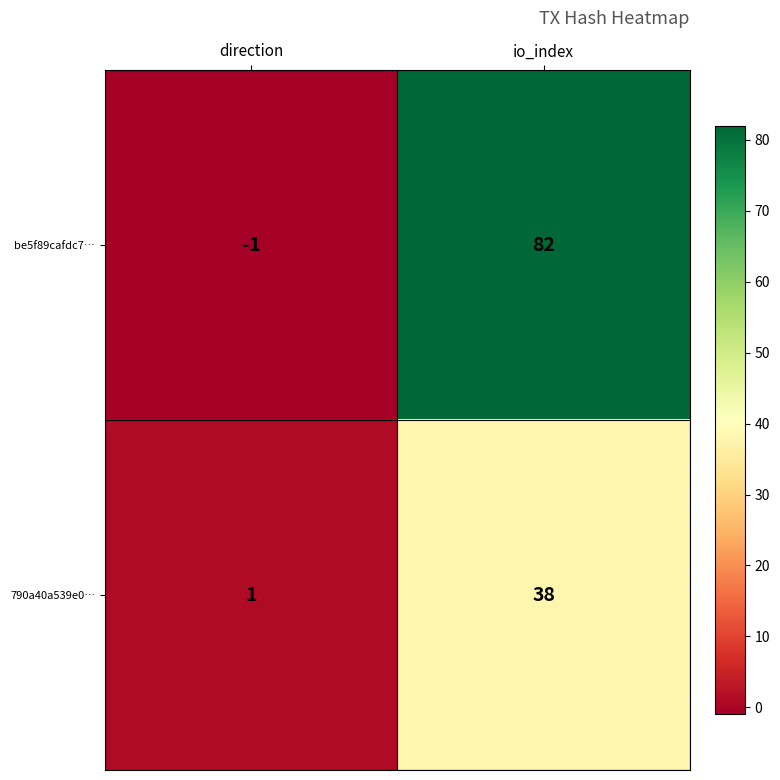

What is the average value of the 790a40a539e0… series?

20